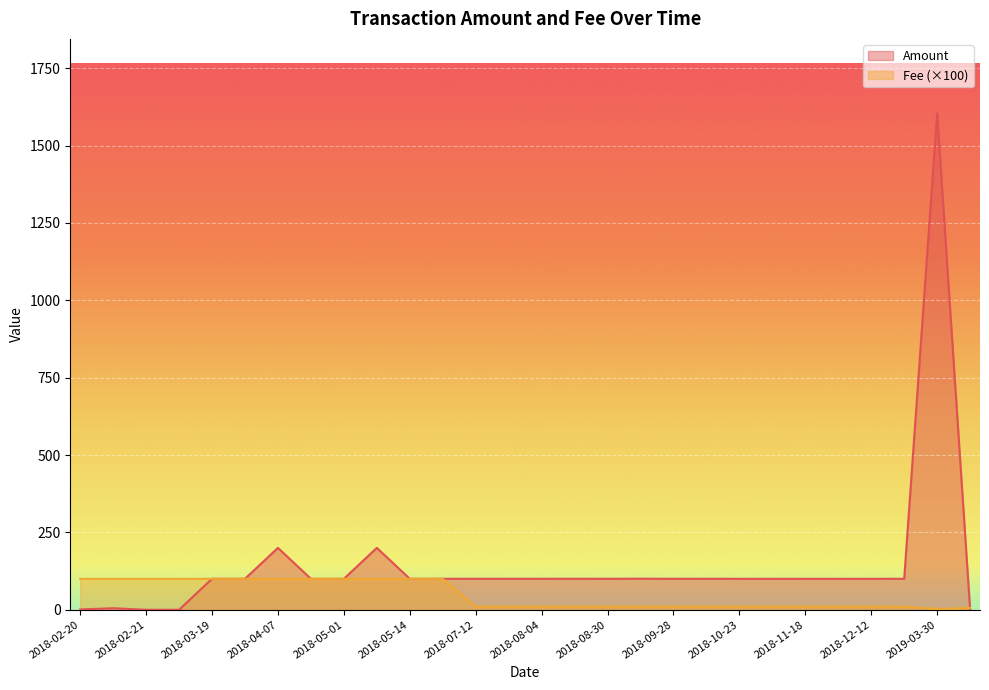

Which series has the widest spread of values?

Amount